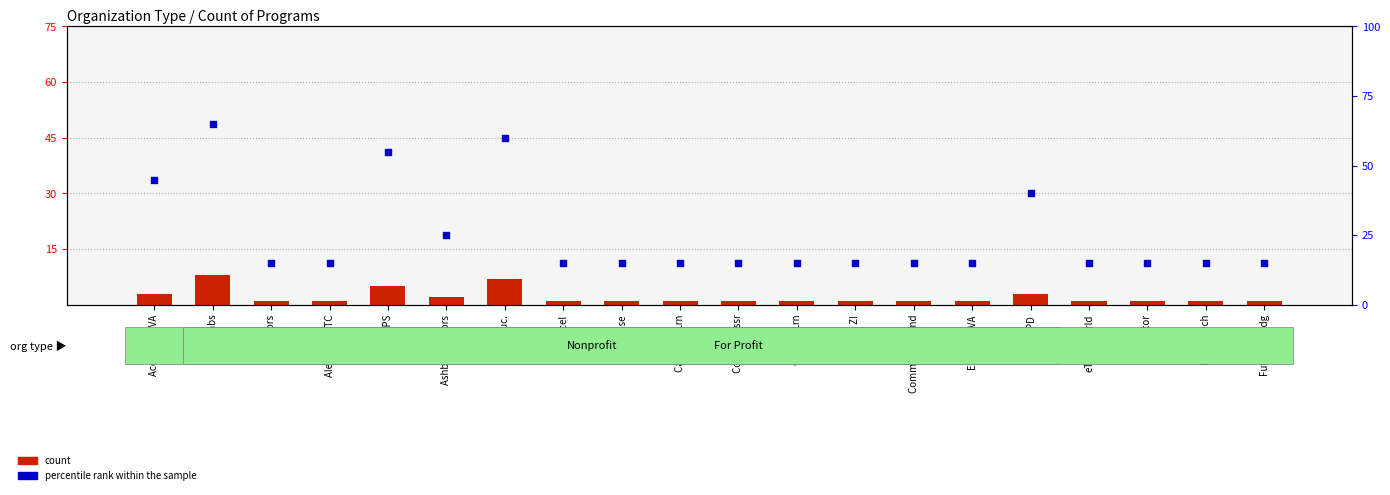

What are all the series names shown in the legend?

count, percentile rank within the sample